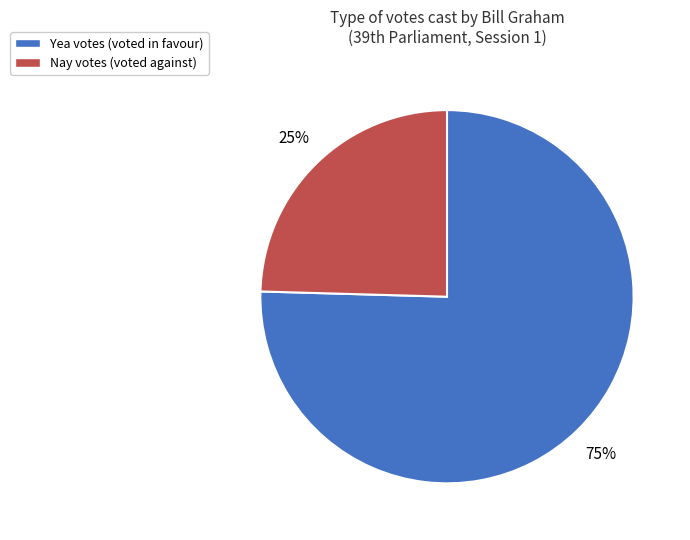

To the nearest percent, what is the combined percentage of Nay and Yea?

100%